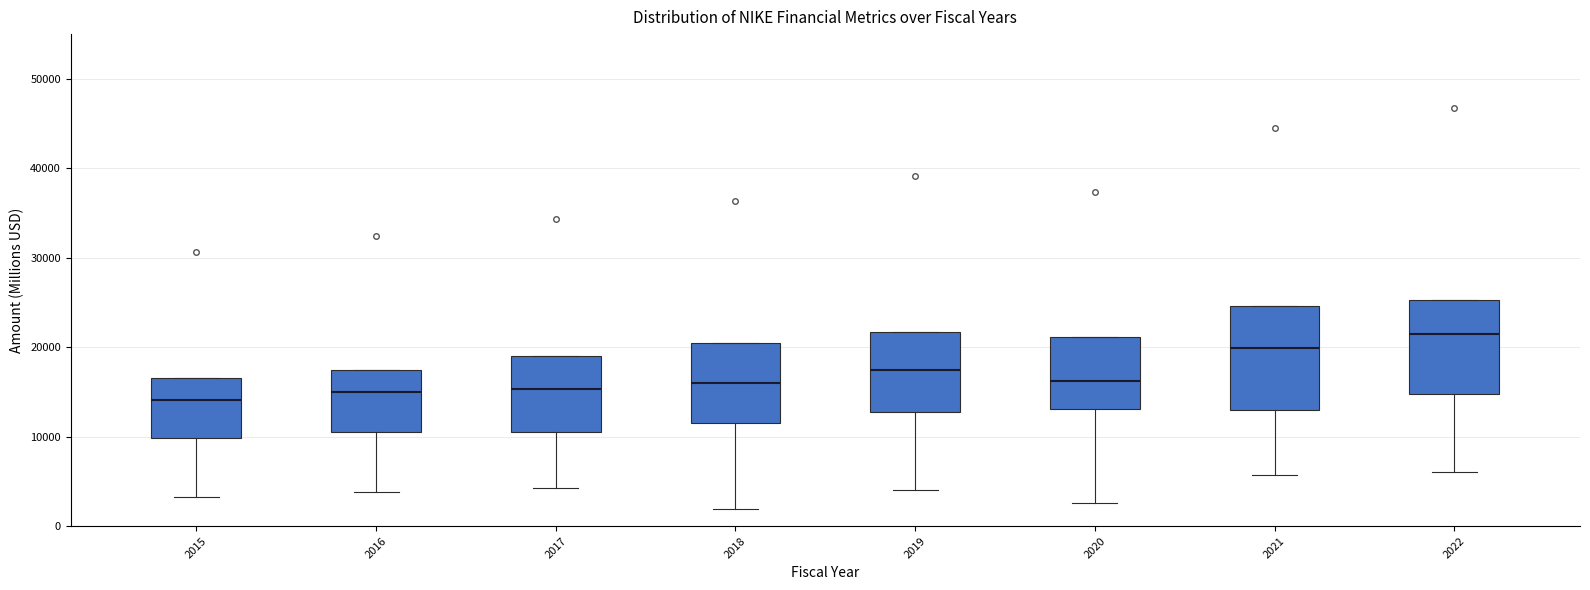

Which box has the highest median line?

2022